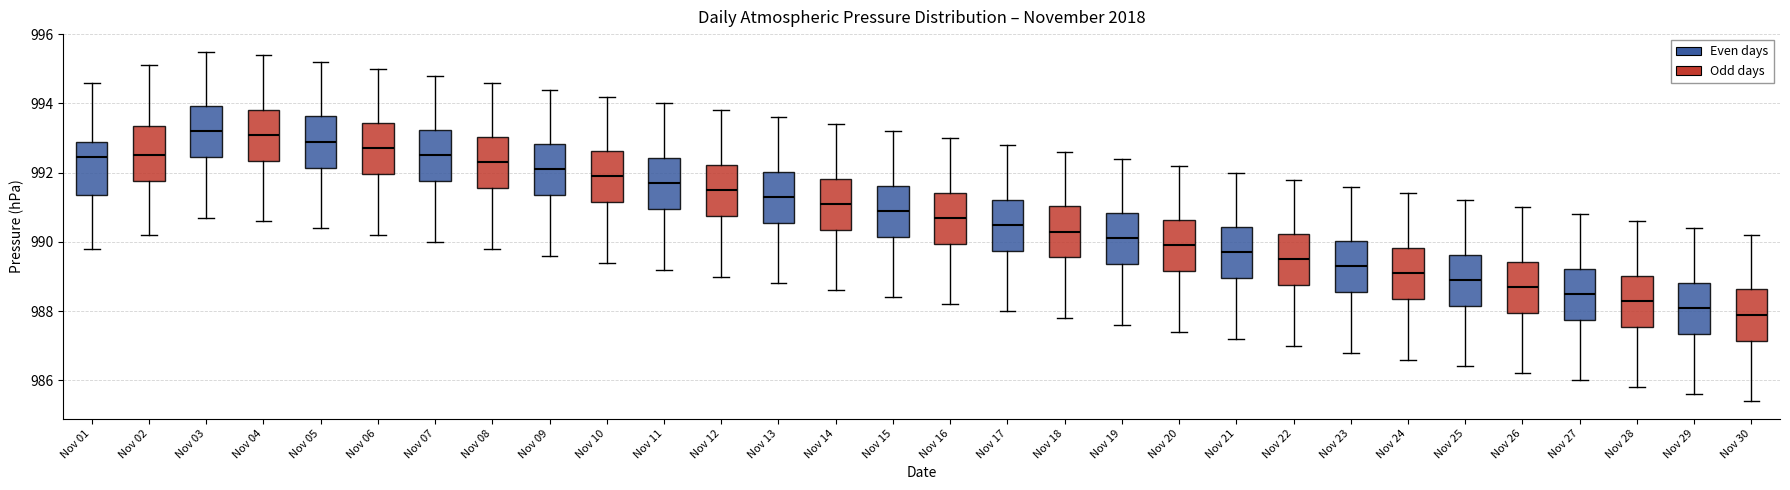

Reading left to right, read every box against the y-axis: the position of its median line, the range the box covers, and the ends of its whiskers. The values are not printed on the chart, so give them approximately, as read against the axis.

Nov 01: median 992.4, box 991.4 to 992.8, whiskers 989.8 to 994.6
Nov 02: median 992.6, box 991.8 to 993.4, whiskers 990.2 to 995.2
Nov 03: median 993.2, box 992.4 to 994.0, whiskers 990.8 to 995.6
Nov 04: median 993.2, box 992.4 to 993.8, whiskers 990.6 to 995.4
Nov 05: median 993.0, box 992.2 to 993.6, whiskers 990.4 to 995.2
Nov 06: median 992.8, box 992.0 to 993.4, whiskers 990.2 to 995.0
Nov 07: median 992.6, box 991.8 to 993.2, whiskers 990.0 to 994.8
Nov 08: median 992.4, box 991.6 to 993.0, whiskers 989.8 to 994.6
Nov 09: median 992.2, box 991.4 to 992.8, whiskers 989.6 to 994.4
Nov 10: median 992.0, box 991.2 to 992.6, whiskers 989.4 to 994.2
Nov 11: median 991.8, box 991.0 to 992.4, whiskers 989.2 to 994.0
Nov 12: median 991.6, box 990.8 to 992.2, whiskers 989.0 to 993.8
Nov 13: median 991.4, box 990.6 to 992.0, whiskers 988.8 to 993.6
Nov 14: median 991.2, box 990.4 to 991.8, whiskers 988.6 to 993.4
Nov 15: median 991.0, box 990.2 to 991.6, whiskers 988.4 to 993.2
Nov 16: median 990.8, box 990.0 to 991.4, whiskers 988.2 to 993.0
Nov 17: median 990.6, box 989.8 to 991.2, whiskers 988.0 to 992.8
Nov 18: median 990.4, box 989.6 to 991.0, whiskers 987.8 to 992.6
Nov 19: median 990.2, box 989.4 to 990.8, whiskers 987.6 to 992.4
Nov 20: median 990.0, box 989.2 to 990.6, whiskers 987.4 to 992.2
Nov 21: median 989.8, box 989.0 to 990.4, whiskers 987.2 to 992.0
Nov 22: median 989.6, box 988.8 to 990.2, whiskers 987.0 to 991.8
Nov 23: median 989.4, box 988.6 to 990.0, whiskers 986.8 to 991.6
Nov 24: median 989.2, box 988.4 to 989.8, whiskers 986.6 to 991.4
Nov 25: median 989.0, box 988.2 to 989.6, whiskers 986.4 to 991.2
Nov 26: median 988.8, box 988.0 to 989.4, whiskers 986.2 to 991.0
Nov 27: median 988.6, box 987.8 to 989.2, whiskers 986.0 to 990.8
Nov 28: median 988.4, box 987.6 to 989.0, whiskers 985.8 to 990.6
Nov 29: median 988.2, box 987.4 to 988.8, whiskers 985.6 to 990.4
Nov 30: median 988.0, box 987.2 to 988.6, whiskers 985.4 to 990.2